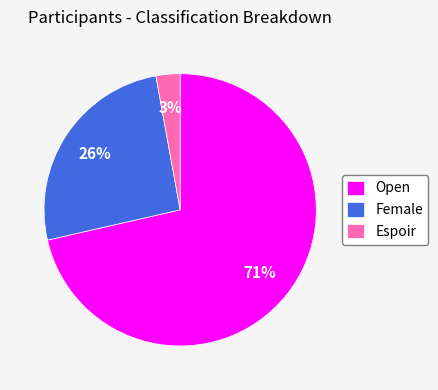

What is the largest slice in the pie chart?

Open